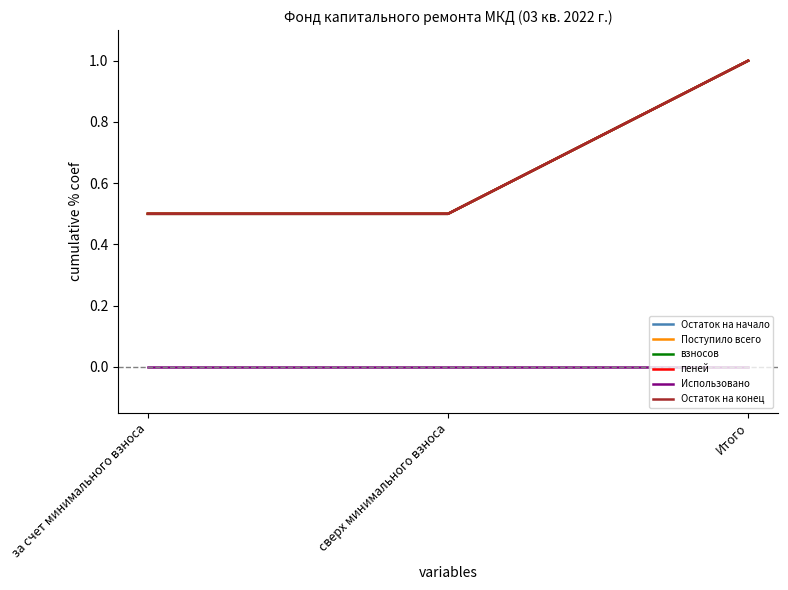

At which label is Остаток на начало closest to 0?

за счет минимального взноса